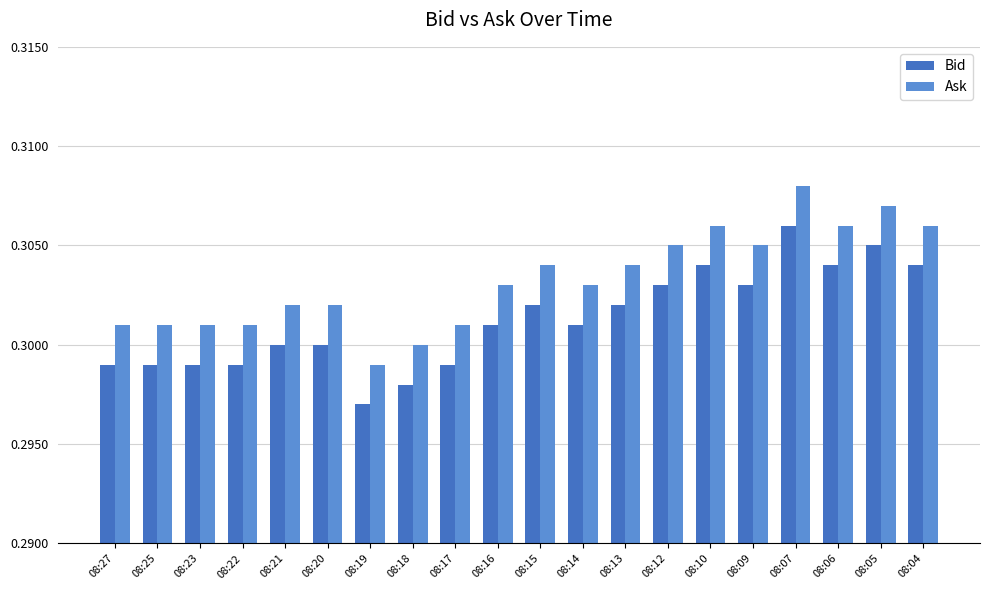

The value of Ask at 08:15 is 0.3. True or false?

True